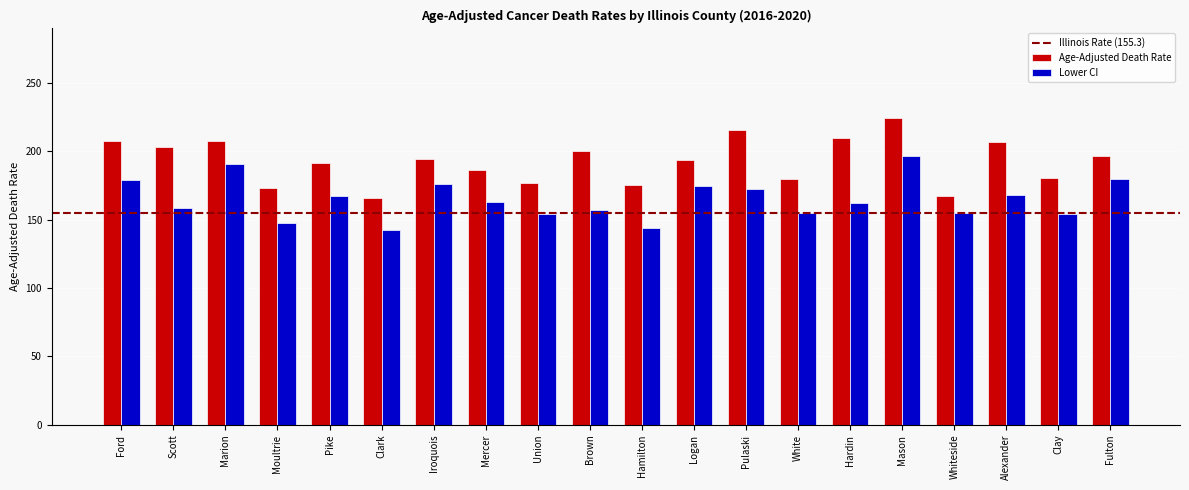

What is the difference between the maximum and minimum values in the Lower CI series?

54.2